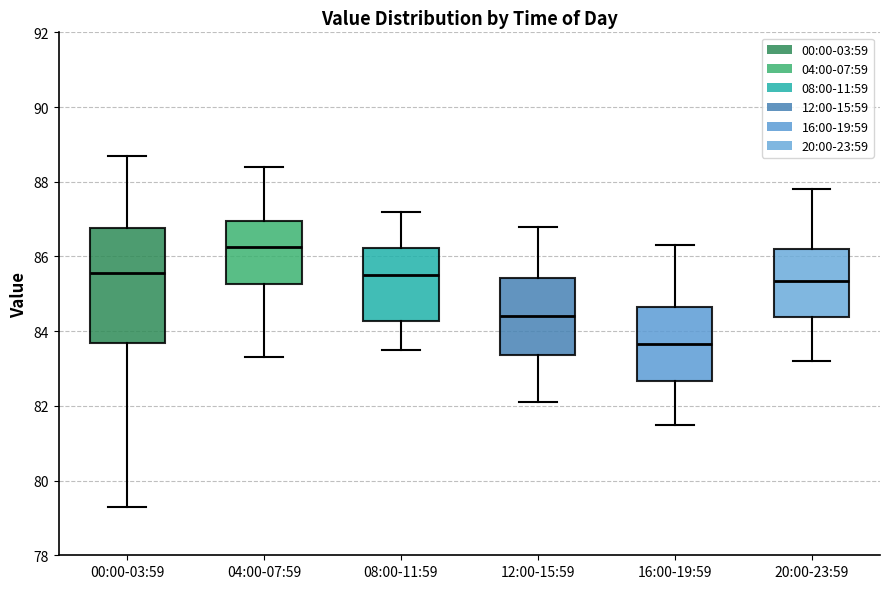

Comparing the boxes themselves (not the whiskers), which one is the tallest?

00:00-03:59